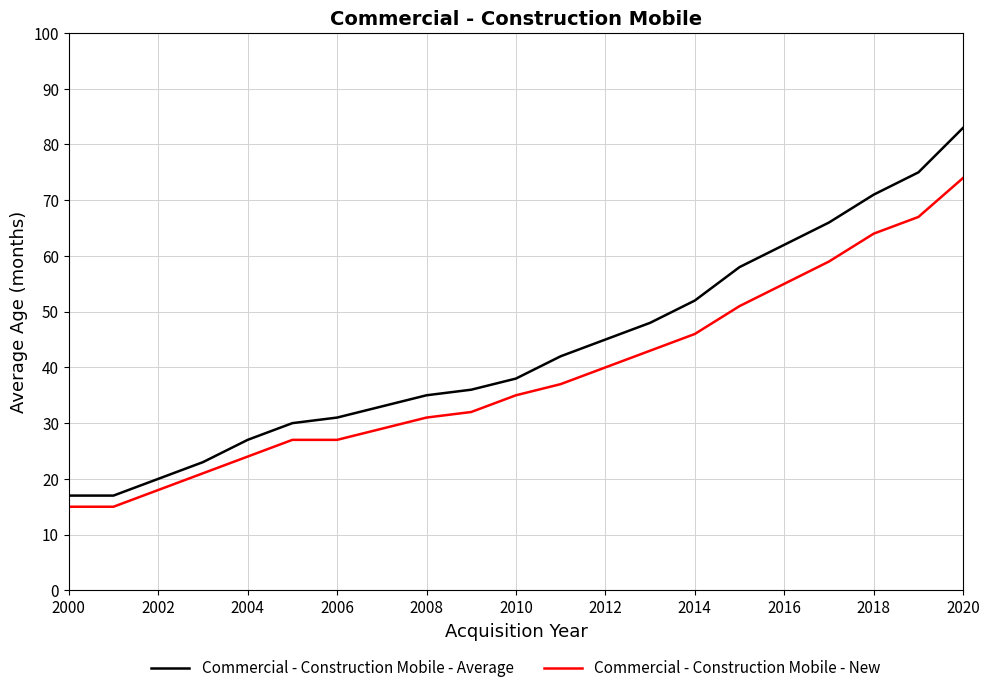

How many lines are shown in the chart?

2